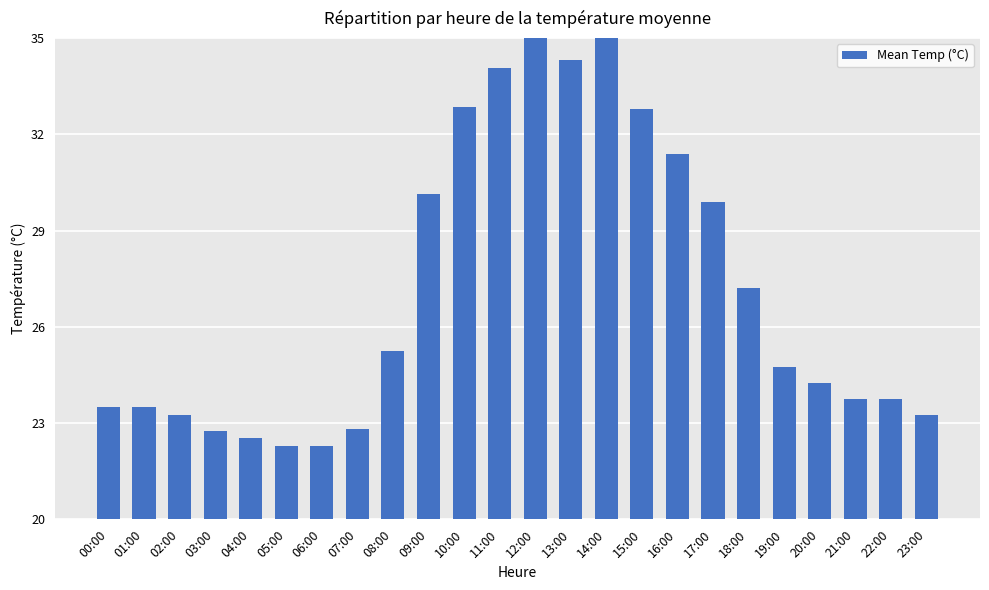

Reading left to right, extract all data points from this chart.

00:00=23.5	01:00=23.5	02:00=23.2	03:00=22.8	04:00=22.6	05:00=22.3	06:00=22.3	07:00=22.8	08:00=25.2	09:00=30.1	10:00=32.9	11:00=34.0	12:00=35.0	13:00=34.3	14:00=35.3	15:00=32.8	16:00=31.4	17:00=29.9	18:00=27.2	19:00=24.8	20:00=24.2	21:00=23.8	22:00=23.8	23:00=23.2